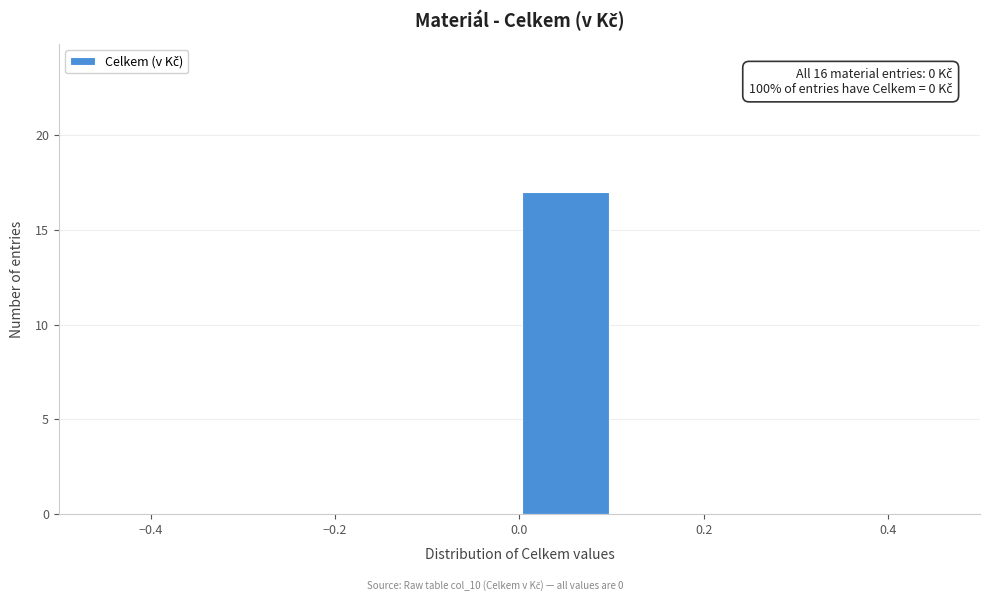

Over which range of the x-axis is the bar tallest?

0.0 to 0.1